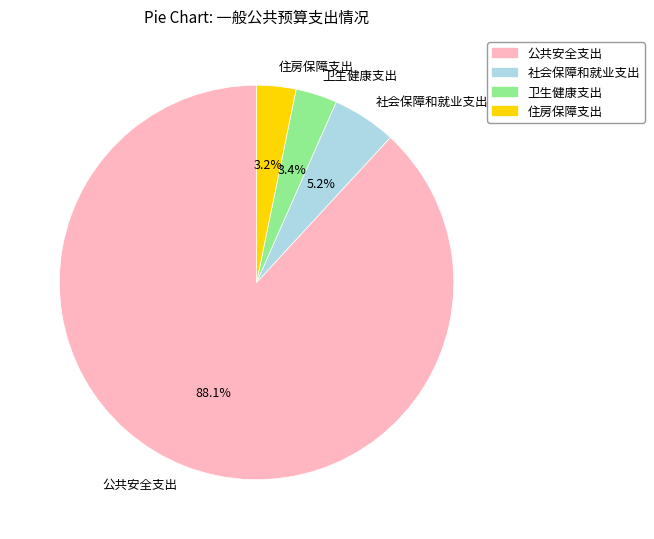

To the nearest percent, what percentage of the pie is 住房保障支出?

3%